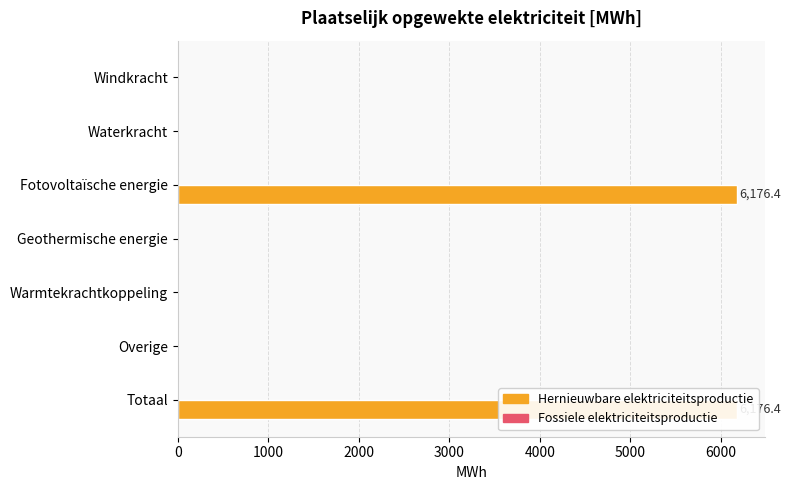

Rank the series by their maximum value, from lowest to highest.

Fossiele elektriciteitsproductie, Hernieuwbare elektriciteitsproductie